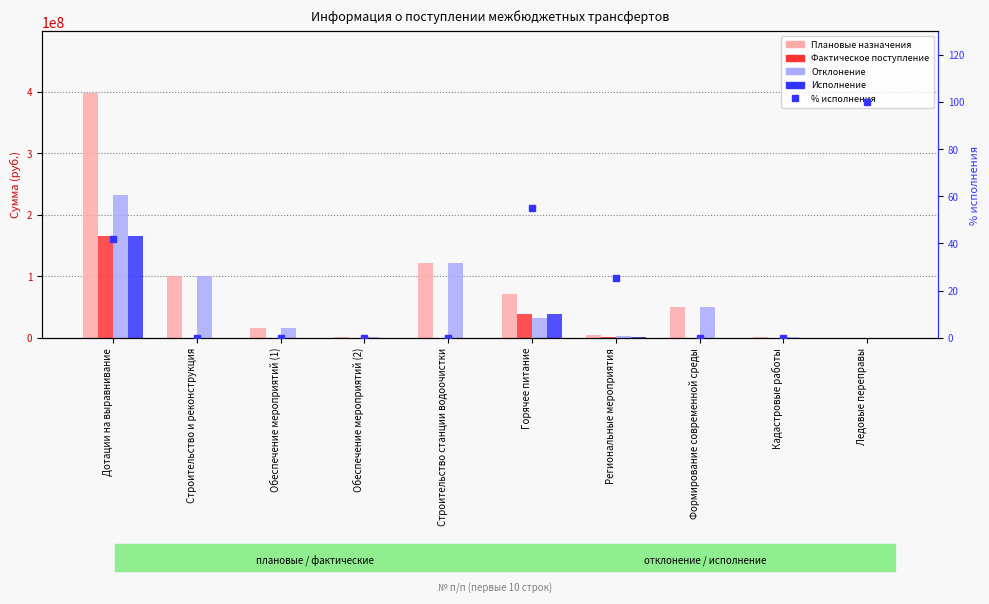

Which label corresponds to the smallest value in the chart?

Строительство и реконструкция